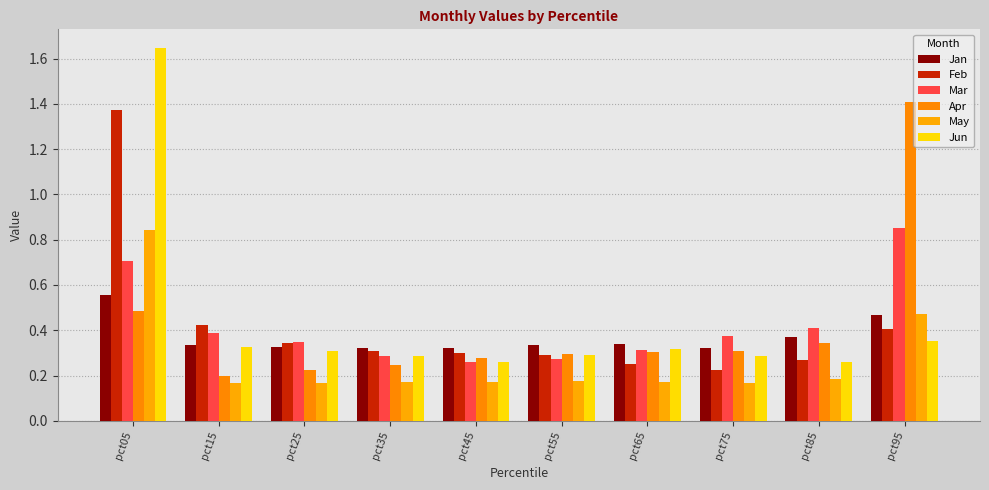

At how many categories does at least one series exceed 1?

2